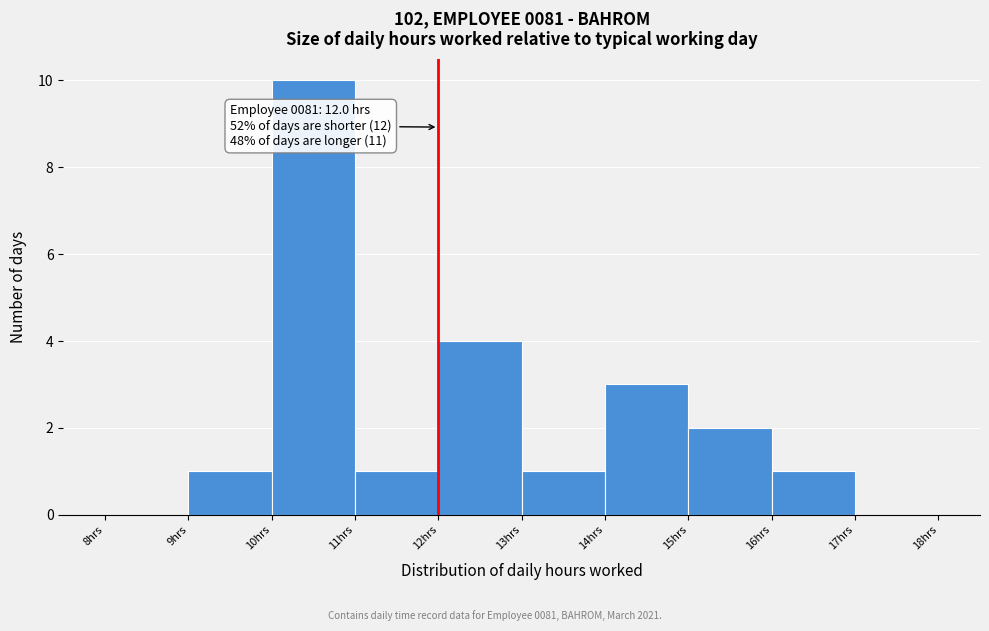

Over which range of the x-axis is the bar tallest?

10 to 11